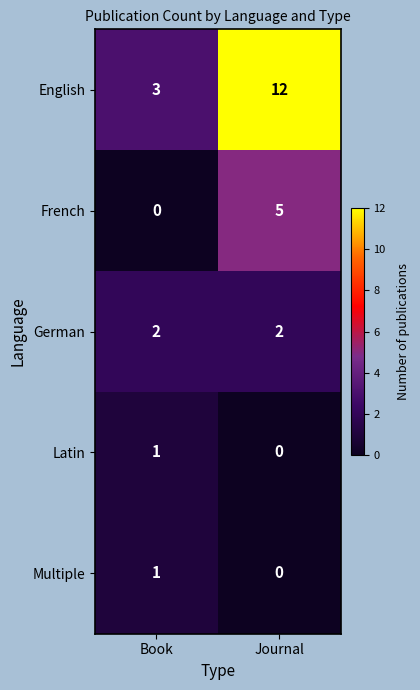

True or false: French has a value of 5 at Journal.

True